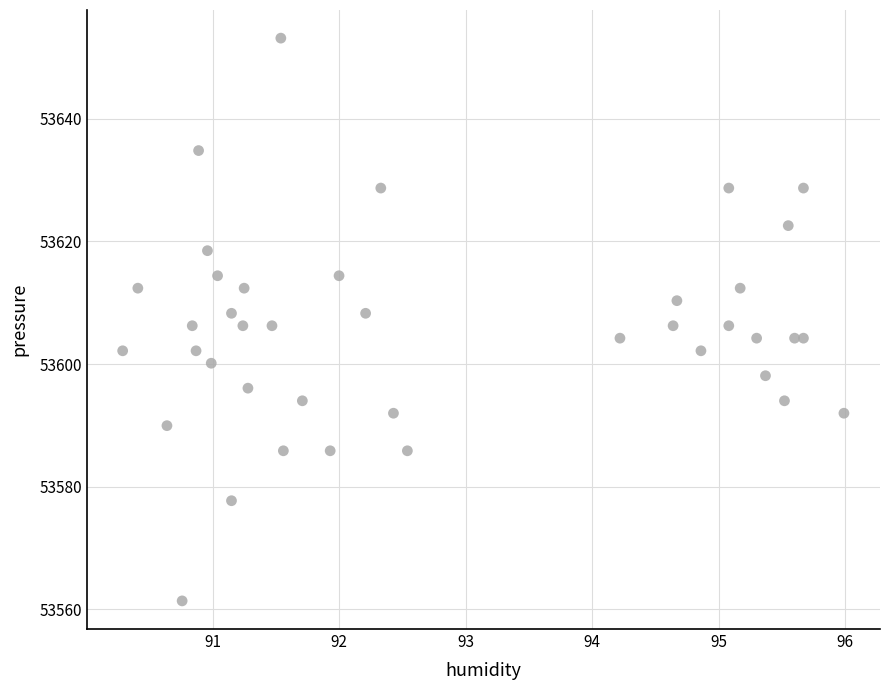

What is the range of X values (max minus min)?

5.7